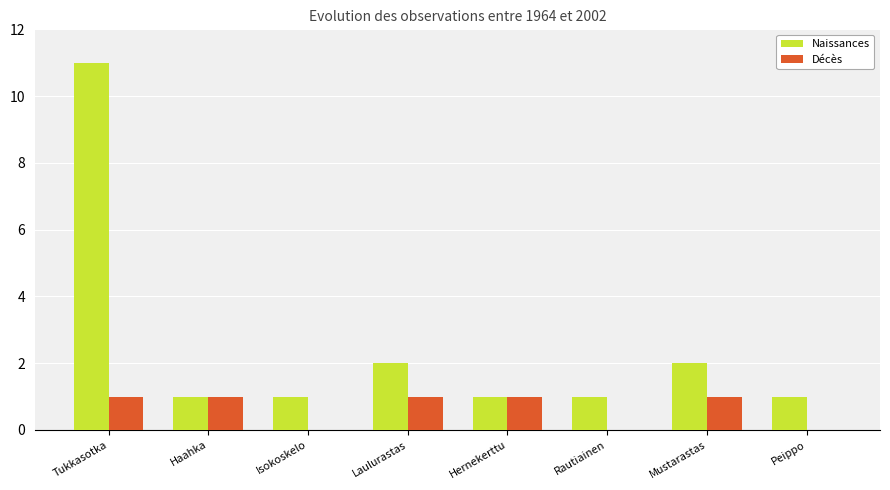

How many groups of bars are there?

8